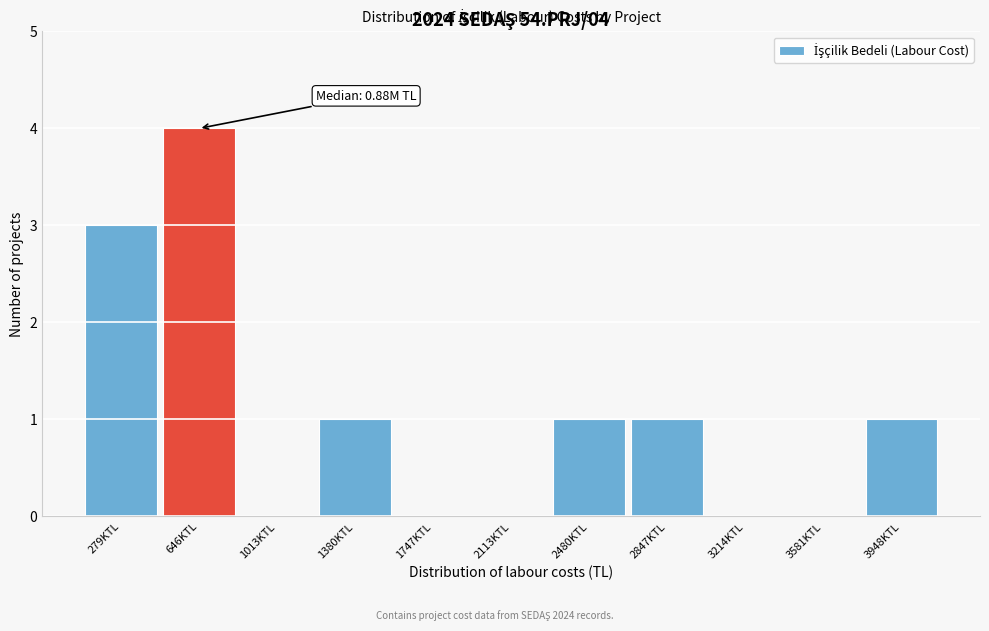

Reading left to right, list all the values displayed in this chart.

279KTL=3	646KTL=4	1013KTL=0	1380KTL=1	1747KTL=0	2113KTL=0	2480KTL=1	2847KTL=1	3214KTL=0	3581KTL=0	3948KTL=1